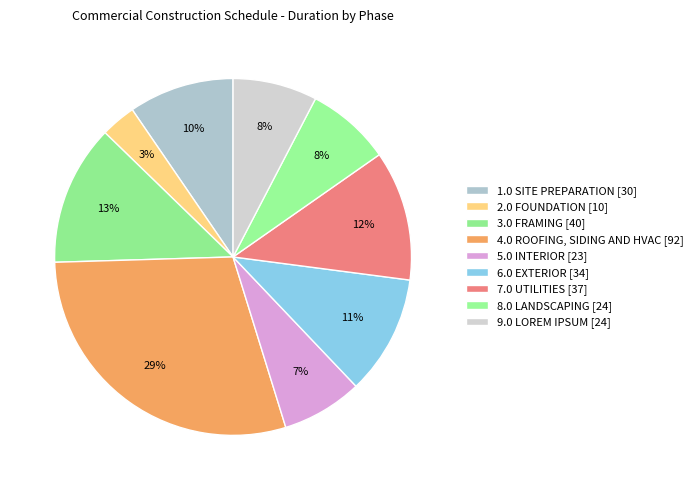

What is the smallest slice in the pie chart?

2.0 FOUNDATION